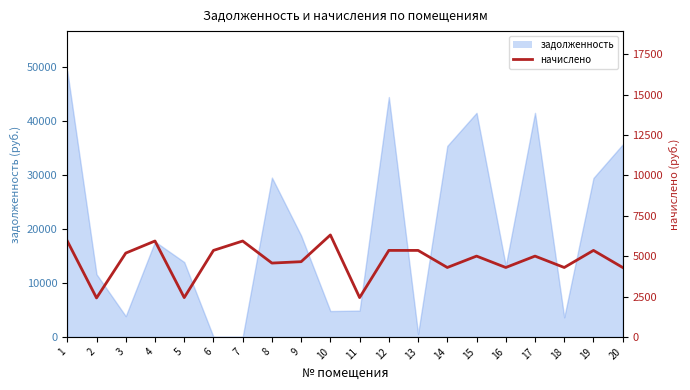

Reading right to left, what are all the values shown in this chart?

4298.4	5356.8	4298.4	5004.0	4298.4	5004.0	4298.4	5356.8	5356.8	2433.6	6314.4	4658.4	4572.0	5938.6	5356.8	2433.6	5940.0	5191.2	2412.0	5938.6